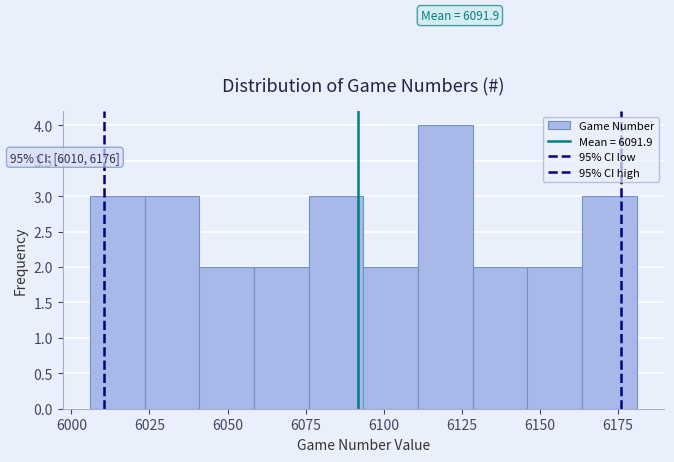

Around what value on the x-axis is the tallest bar? Give the approximate position of its centre, as read against the axis.

6120